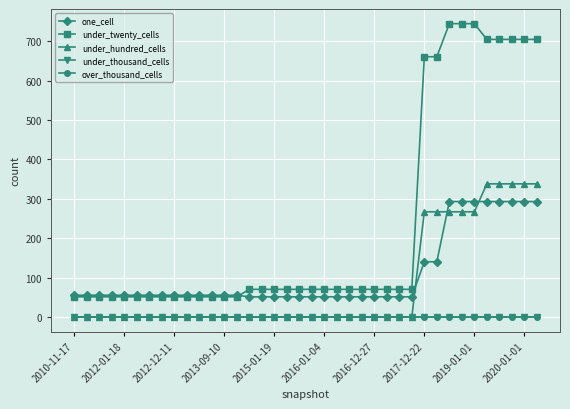

Is this an area chart (filled region under the line)?

No